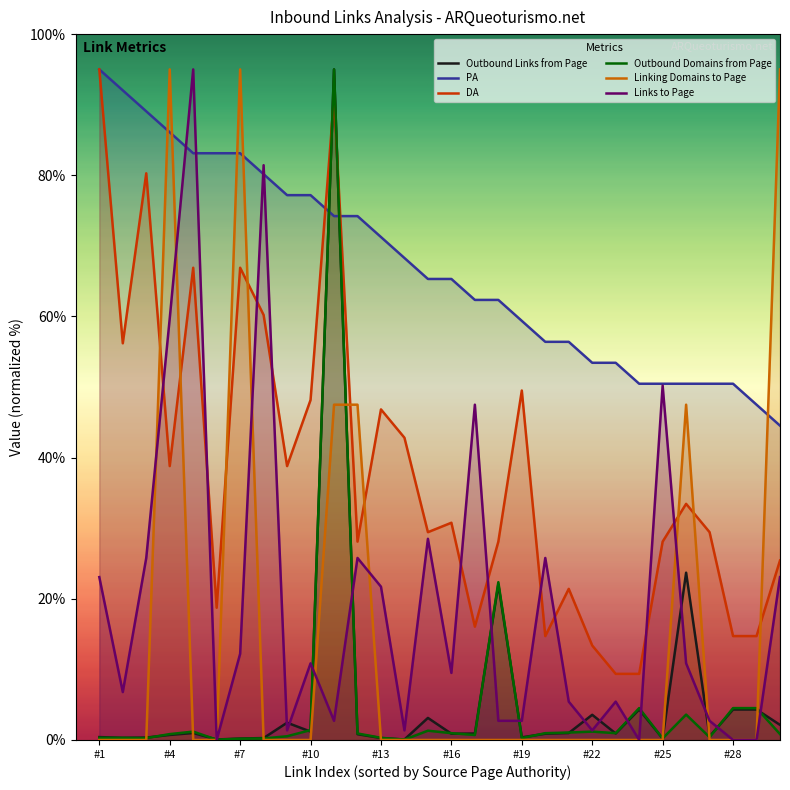

What are all the series names shown in the legend?

Outbound Links from Page, PA, DA, Outbound Domains from Page, Linking Domains to Page, Links to Page